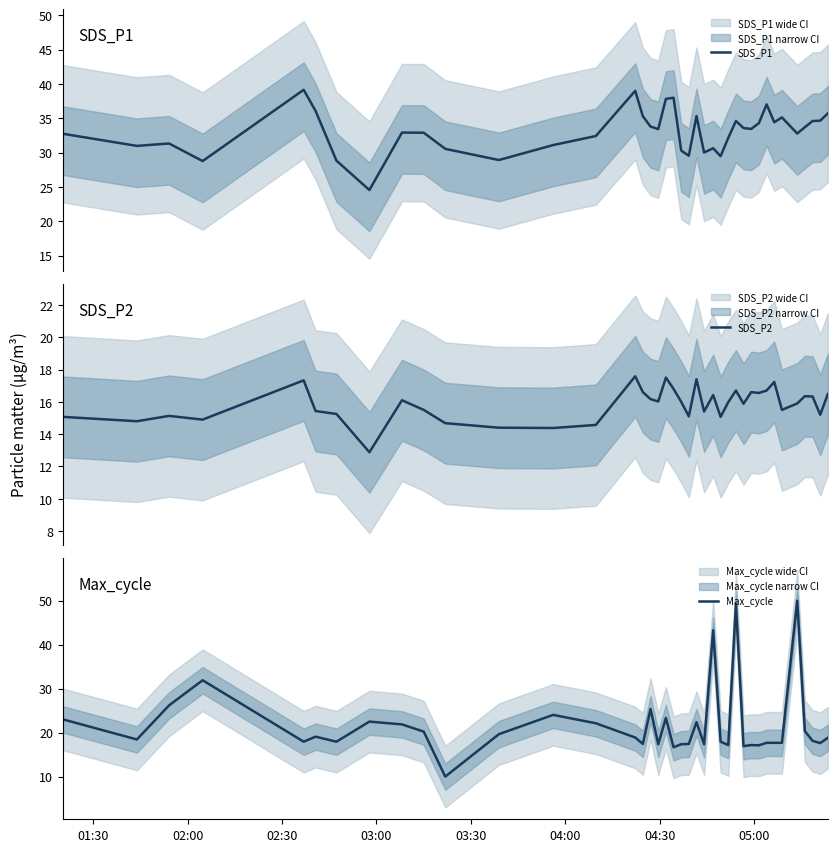

What is the highest value of the SDS_P2 series?

17.6